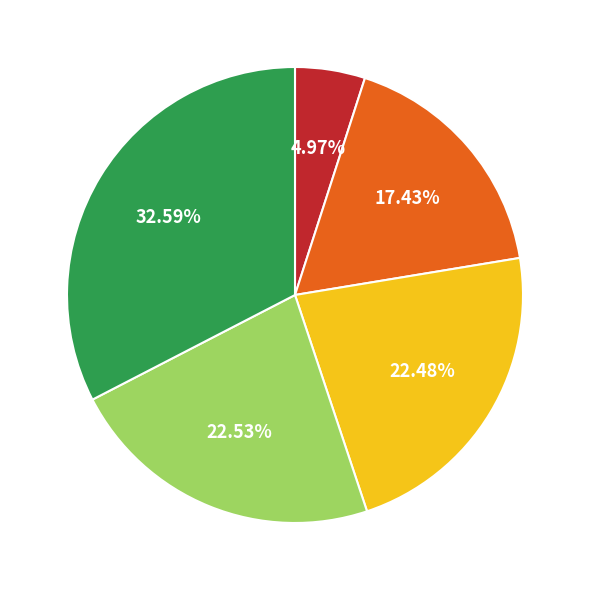

Is there a majority slice in this chart?

No